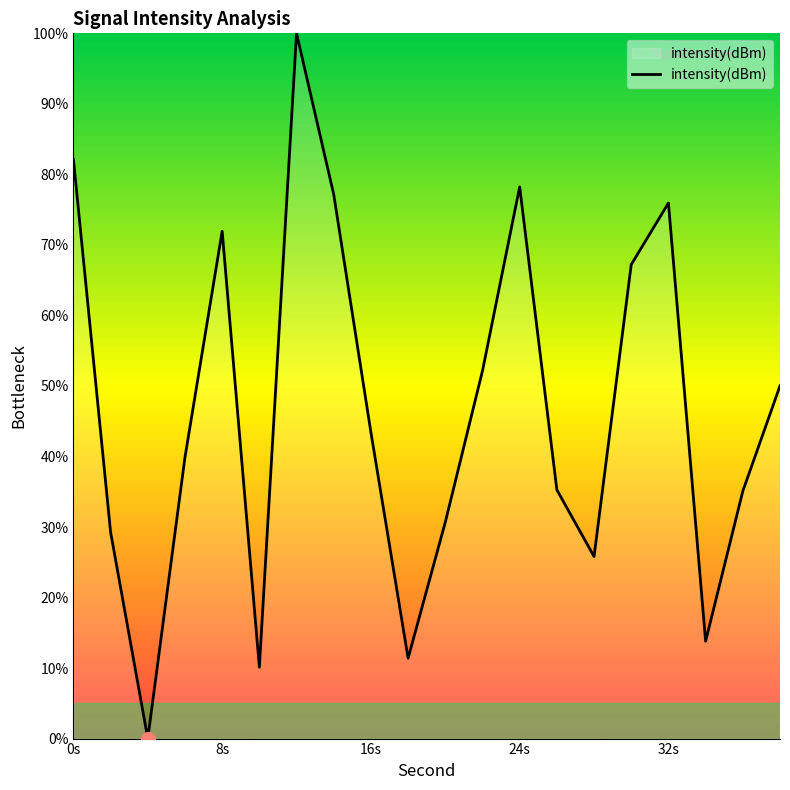

What is the difference between the maximum and minimum values?

100.0